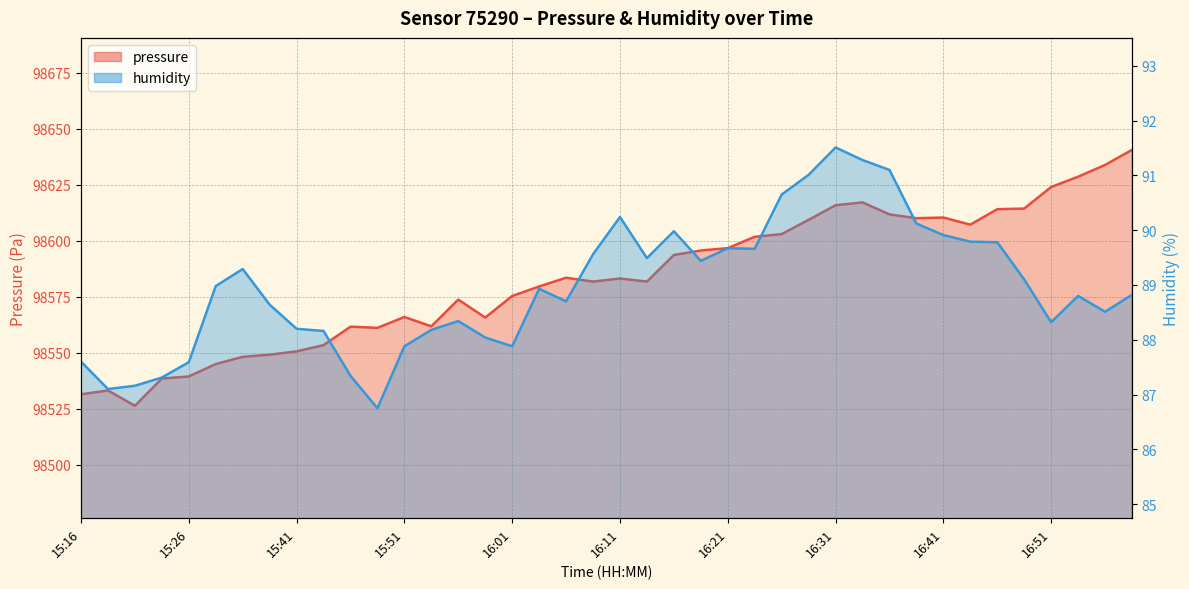

True or false: humidity and pressure cross at least once.

False